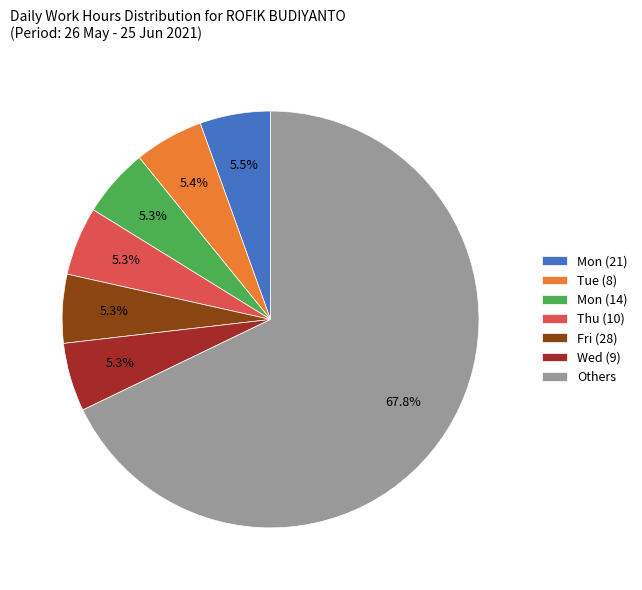

To the nearest percent, what is the average slice percentage?

14%